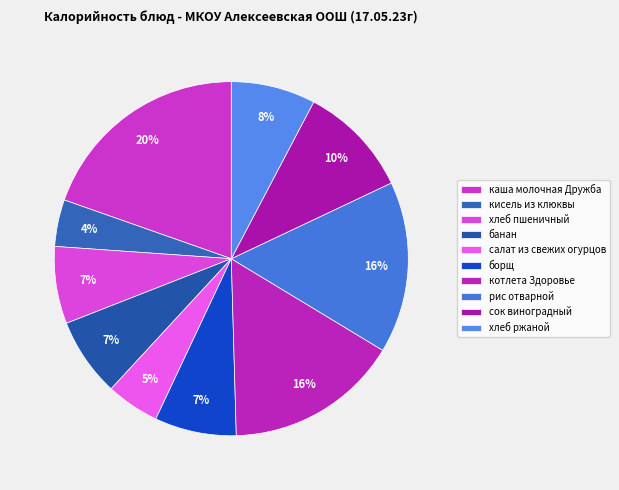

True or false: хлеб пшеничный accounts for 14% of the total.

False